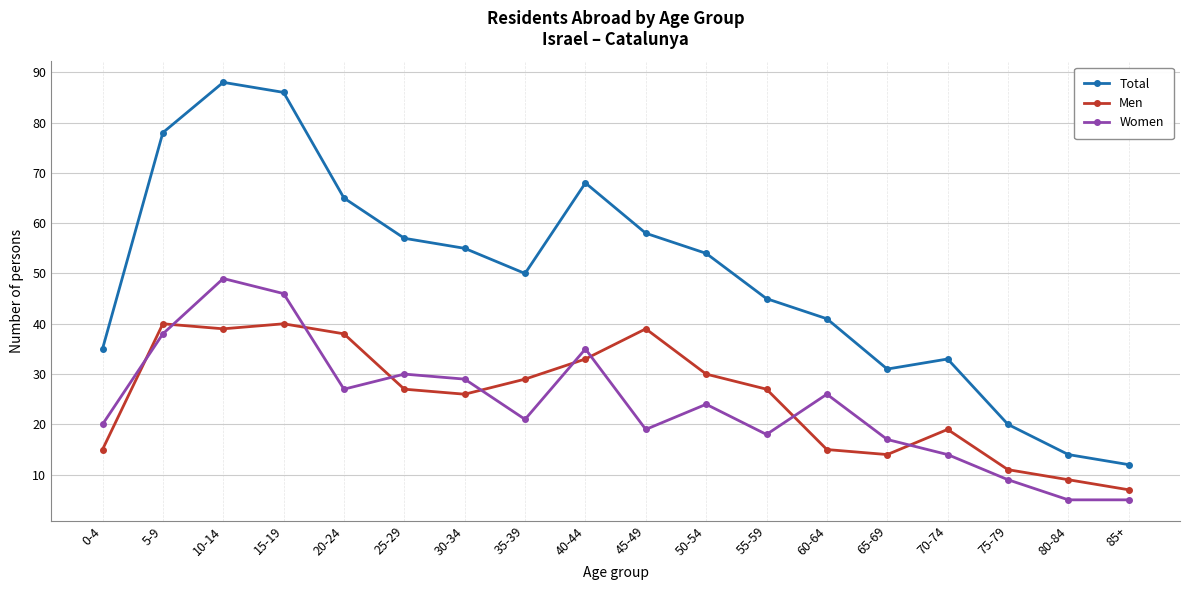

Which series has the largest total across all categories?

Total